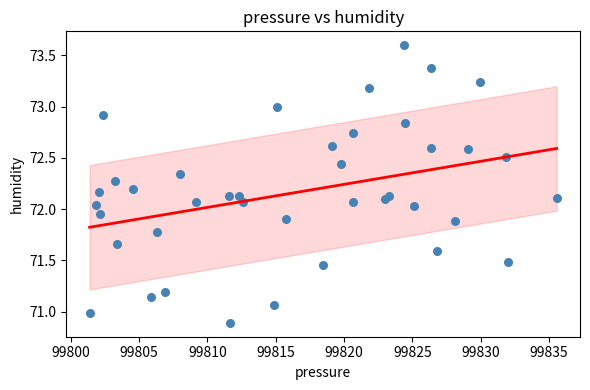

What is the range of X values (max minus min)?

34.2